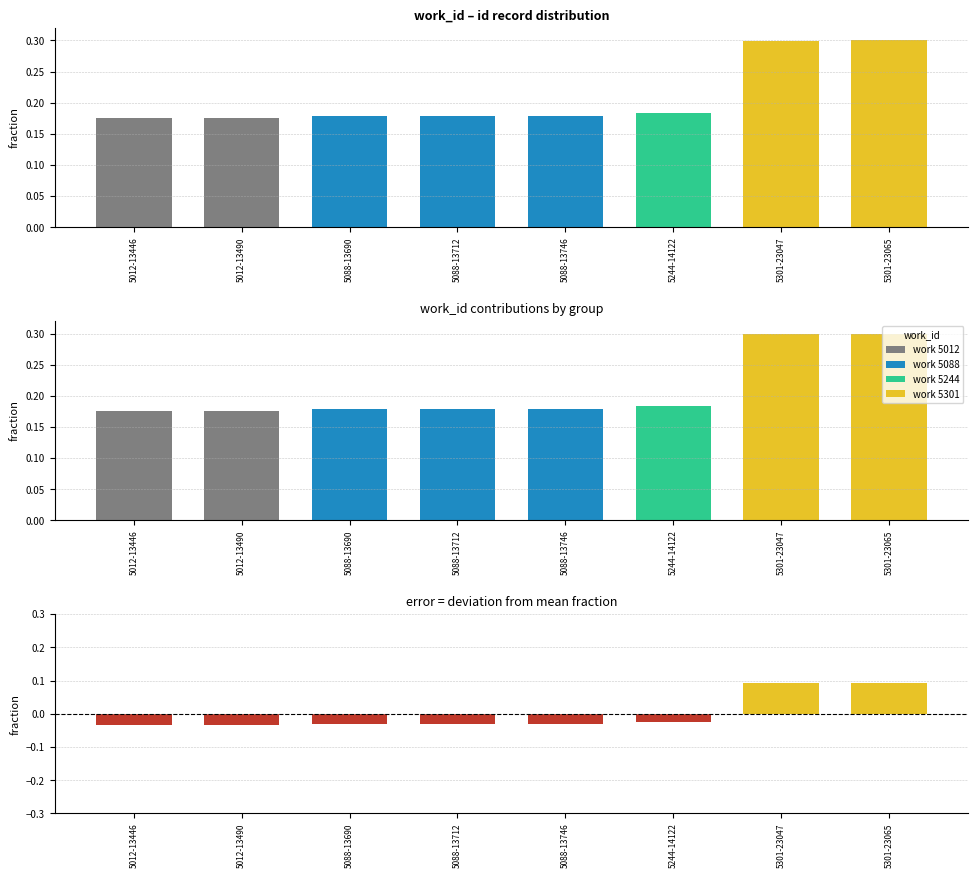

What is the greatest value displayed?

0.3